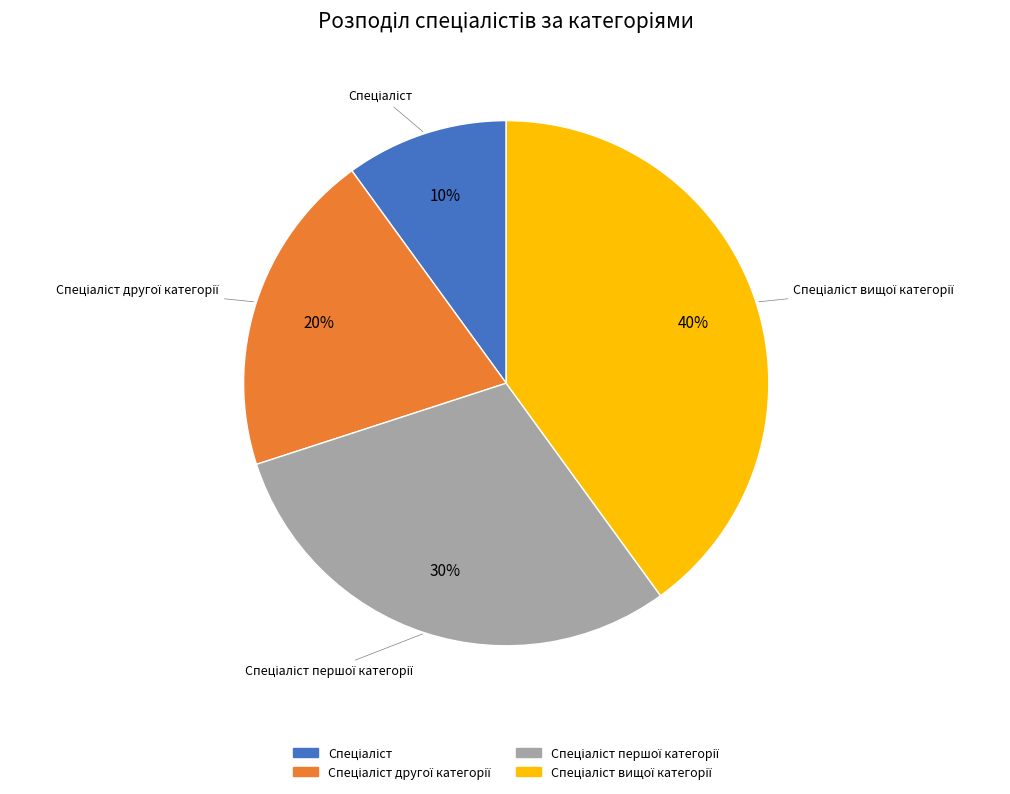

To the nearest percent, what is the average slice percentage?

25%